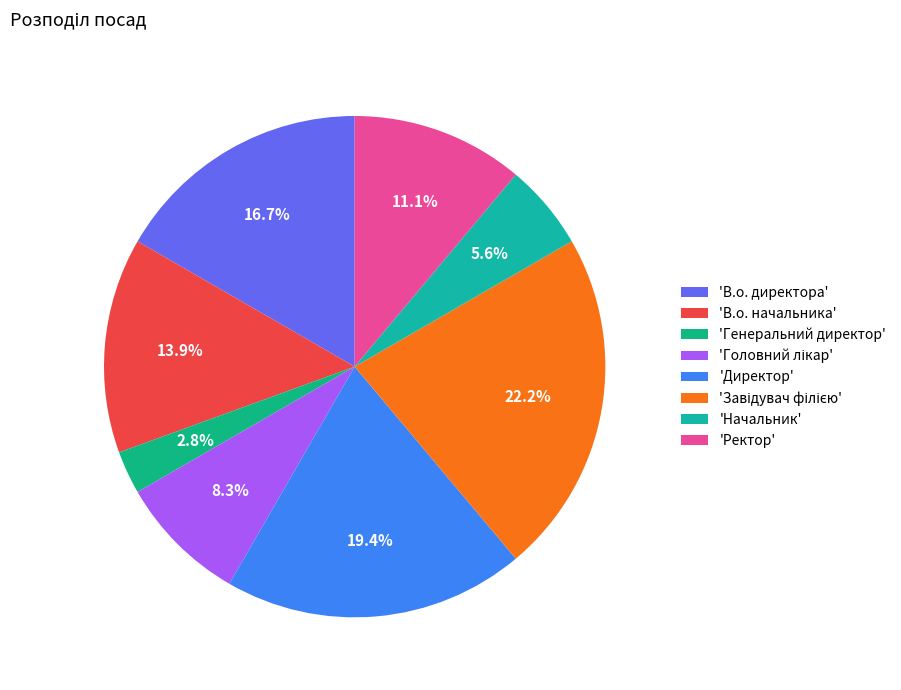

To the nearest percent, what is the average slice percentage?

12%